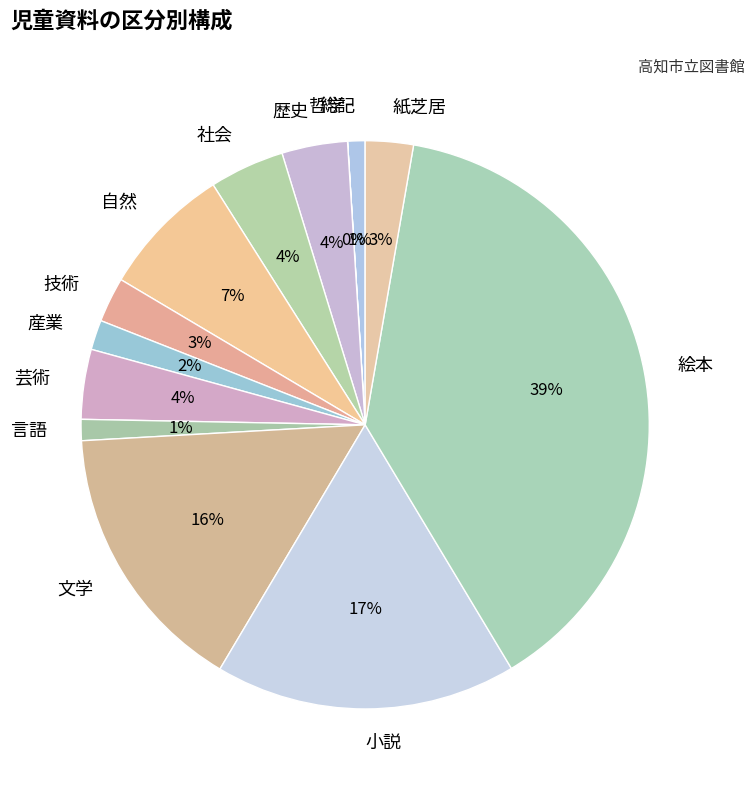

To the nearest percent, what is the combined percentage of 文学 and 総記?

17%